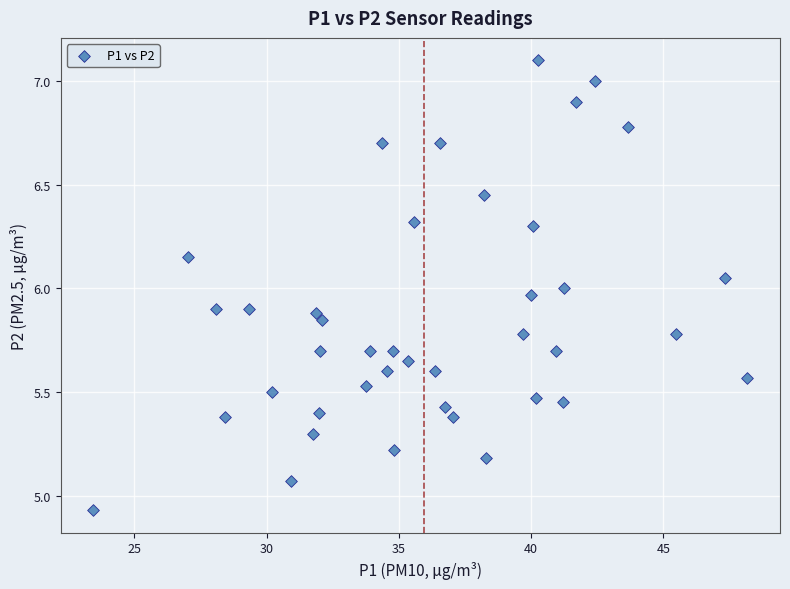

What is the range of X values (max minus min)?

24.7